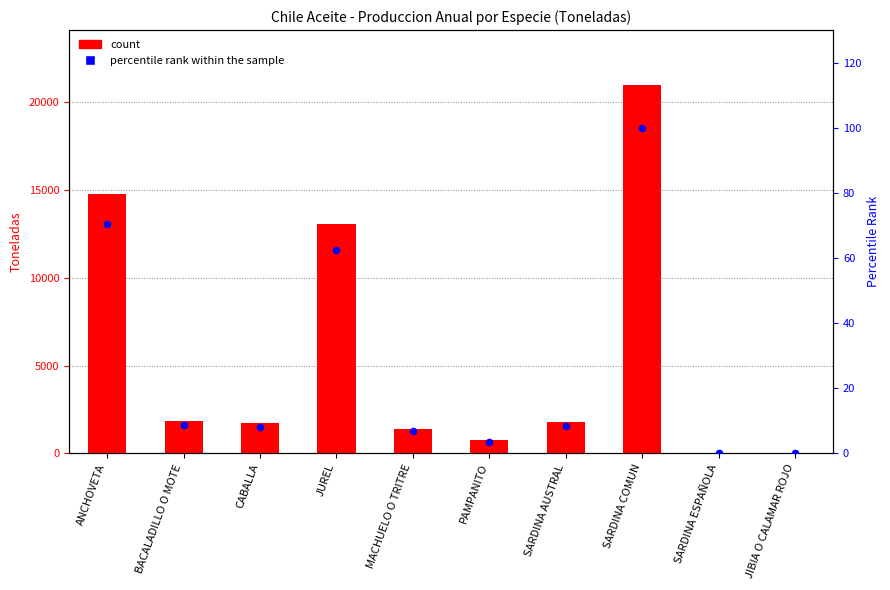

What are all the series names shown in the legend?

count, percentile rank within the sample